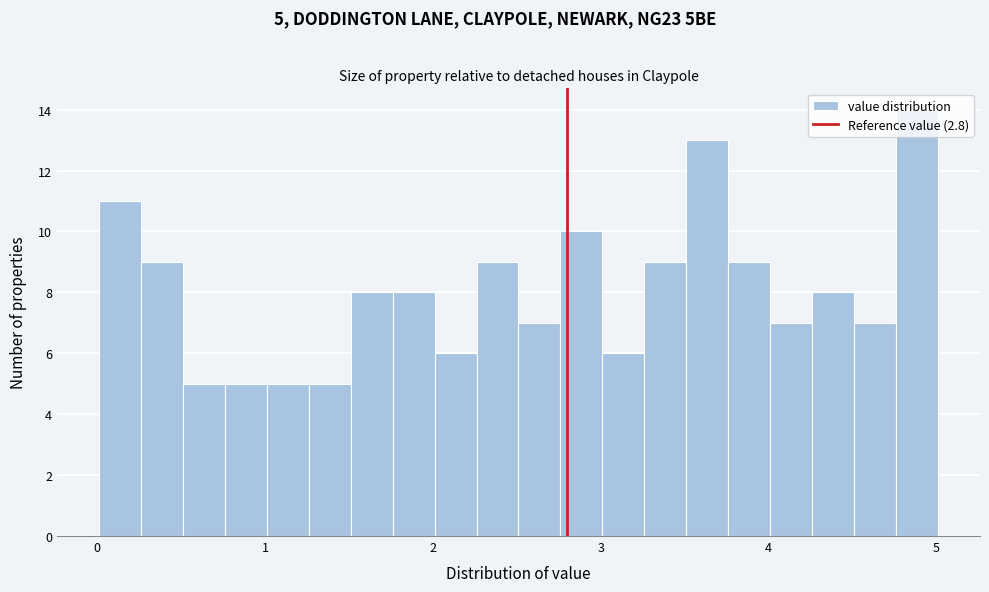

Read against the x-axis, roughly where is the centre of the tallest bar?

4.9